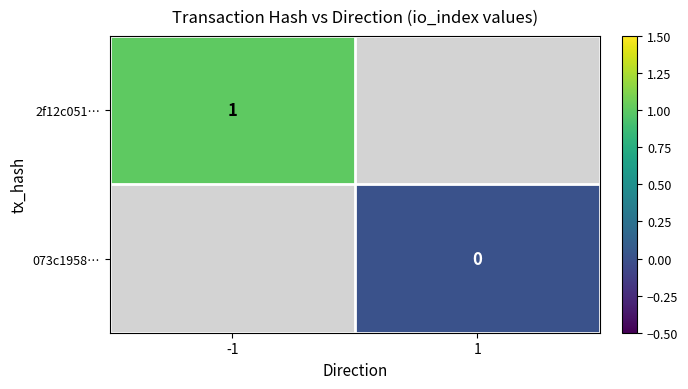

Which category has the highest value across all series?

-1